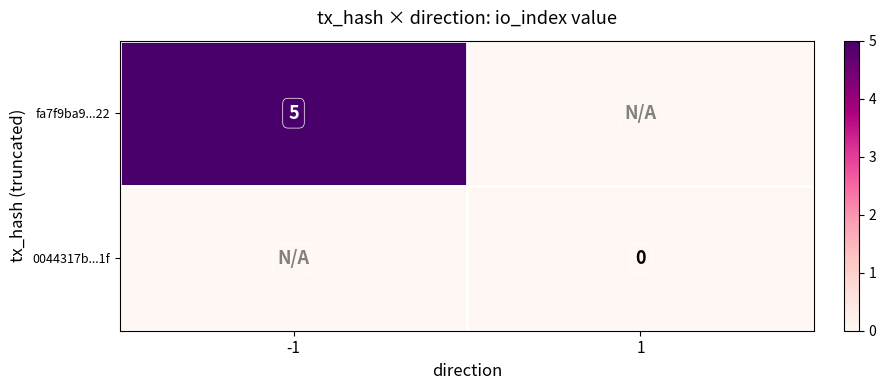

The fa7f9ba9...22 series shows 2 at -1. True or false?

False